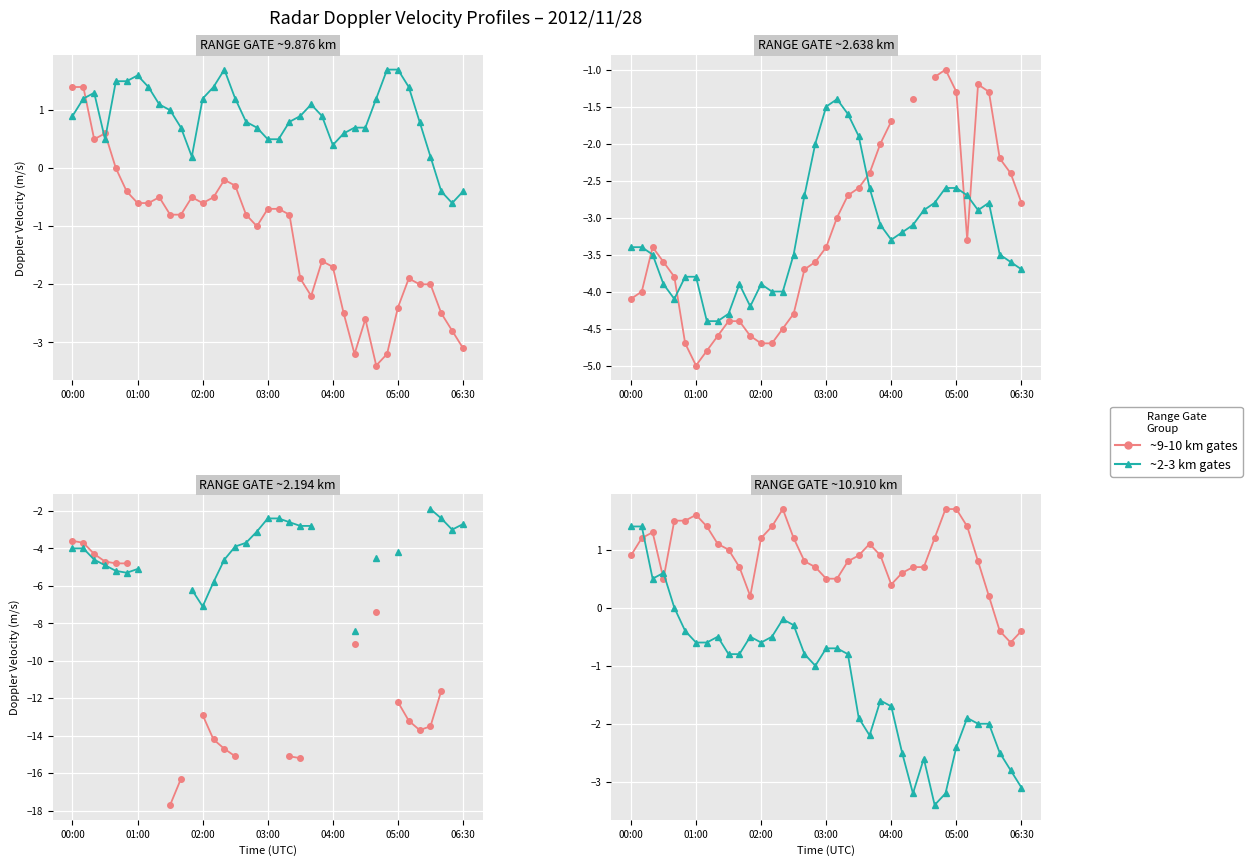

What is the average value of the 9.876 km series?

-1.2